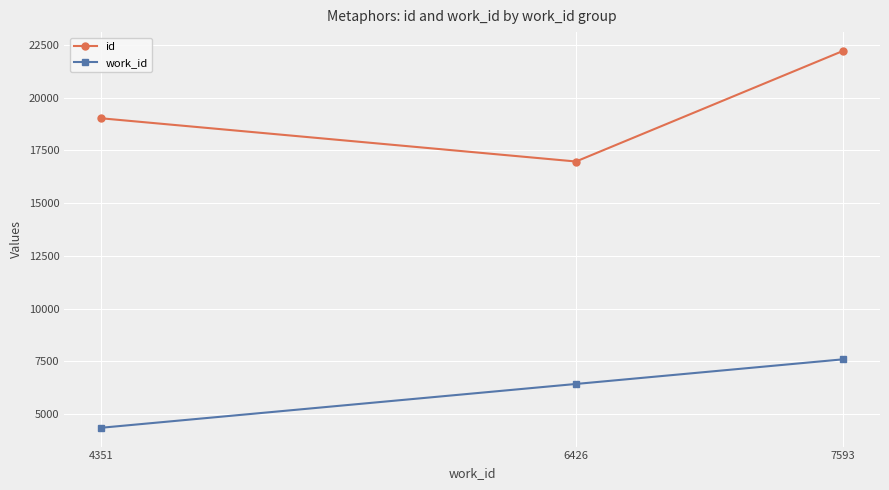

Reading left to right, what are all the values shown in this chart?

id: 19015	16968	22207
work_id: 4351	6426	7593